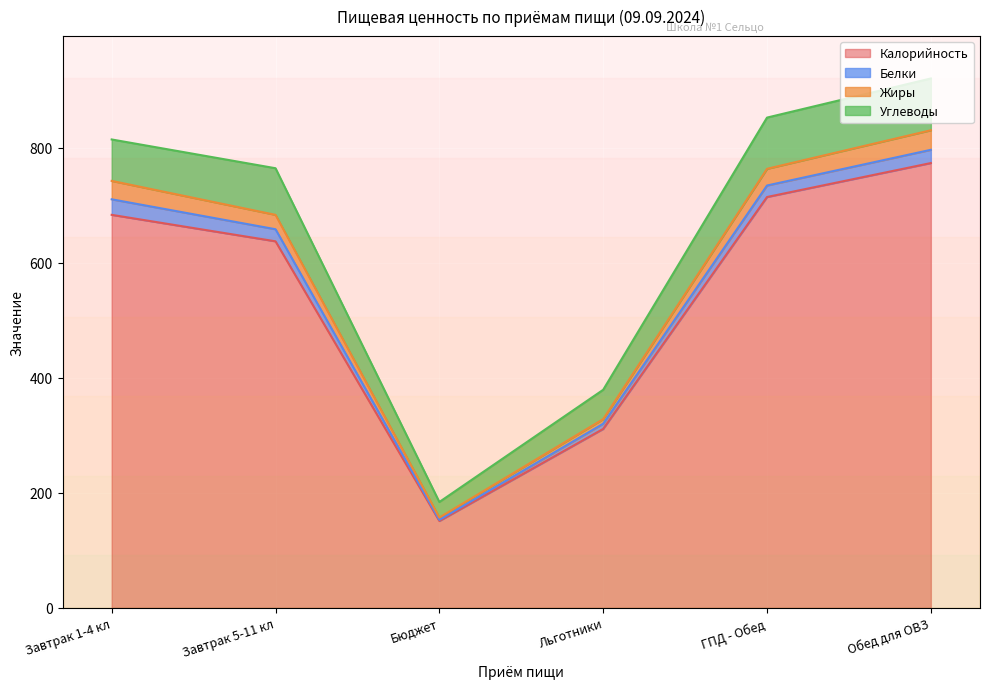

The value of Калорийность at Льготники is 311. True or false?

True